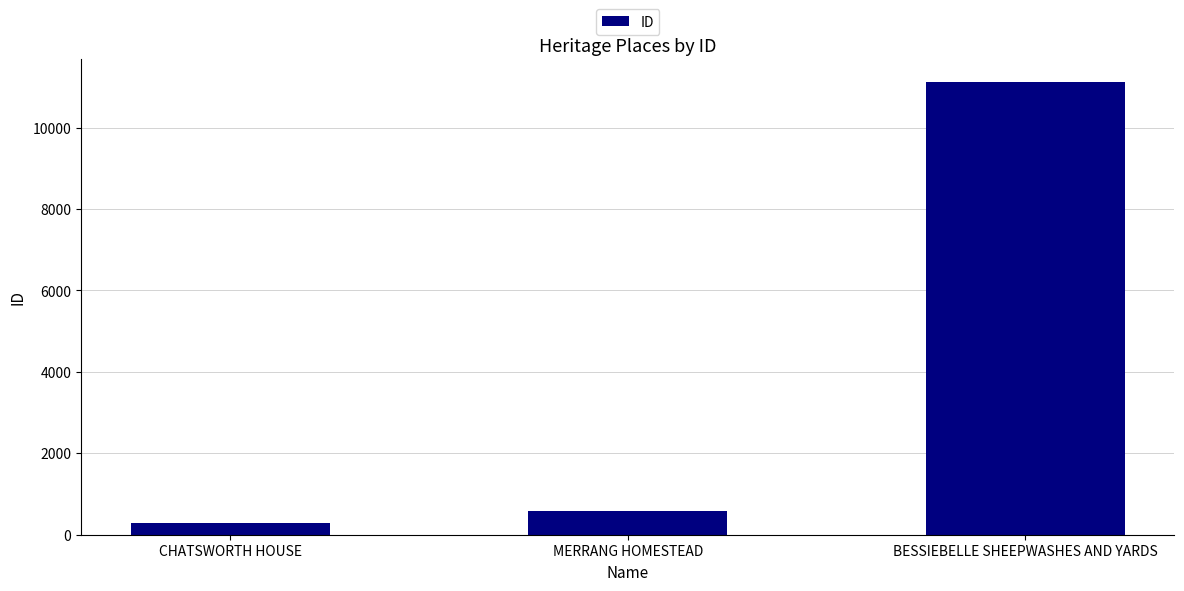

Approximately how many times larger is the value at CHATSWORTH HOUSE compared to MERRANG HOMESTEAD?

0.5